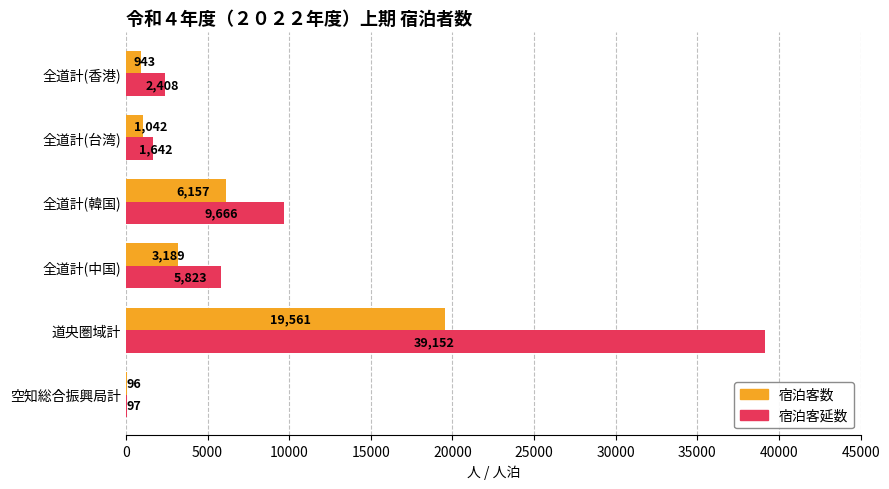

What is the highest value of the 宿泊客延数 series?

39152